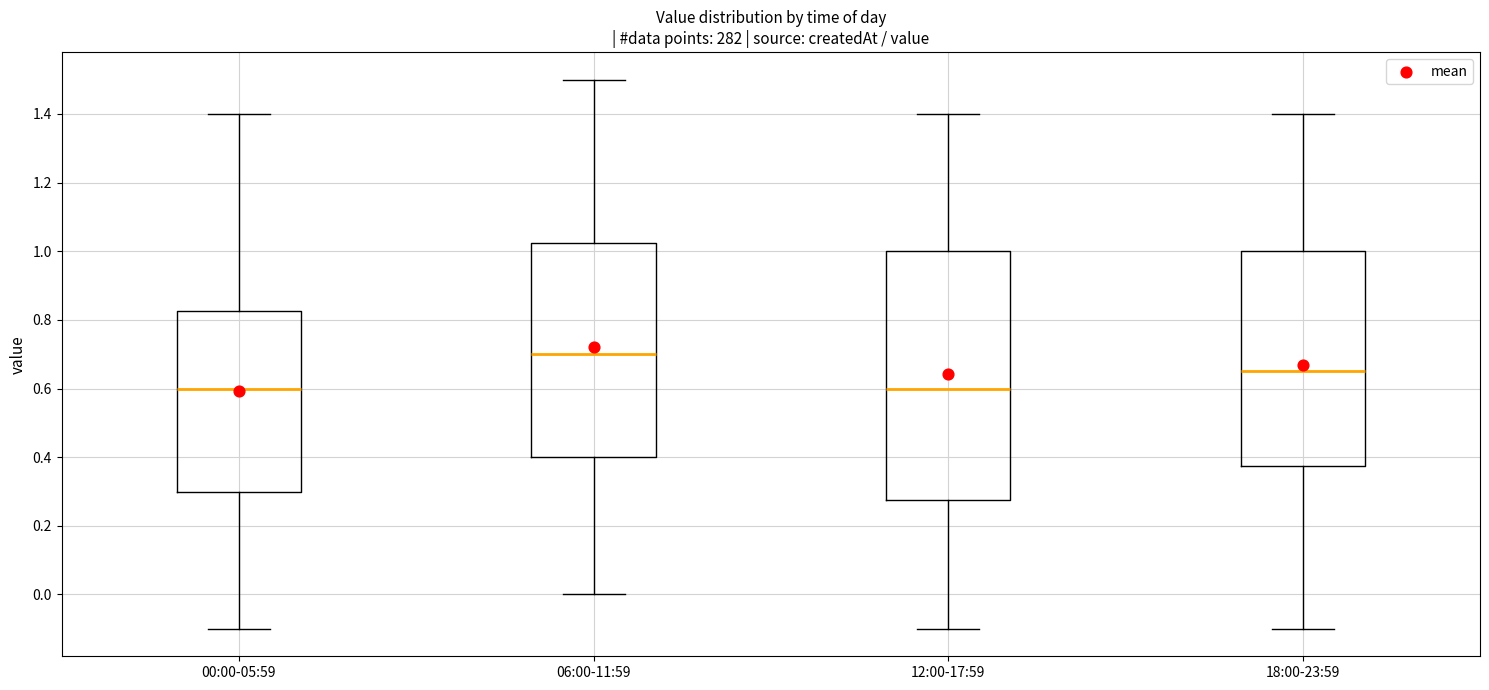

Reading left to right, transcribe this box plot: for each box, give where its median line is, the range the box spans, and where its two whiskers end, as read against the y-axis. The values are not printed on the chart, so give them approximately, as read against the axis.

00:00-05:59: median 0.60, box 0.30 to 0.82, whiskers -0.10 to 1.40
06:00-11:59: median 0.70, box 0.40 to 1.02, whiskers 0.00 to 1.50
12:00-17:59: median 0.60, box 0.28 to 1.00, whiskers -0.10 to 1.40
18:00-23:59: median 0.66, box 0.38 to 1.00, whiskers -0.10 to 1.40